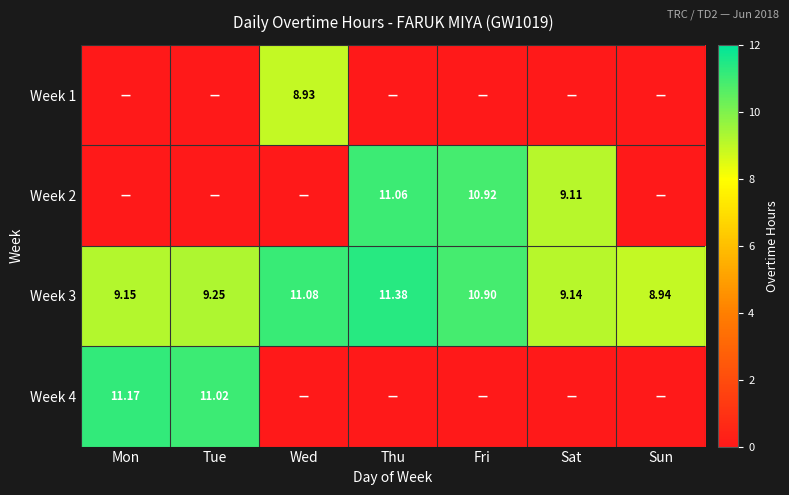

At which label does Week 3 first exceed 9?

Mon